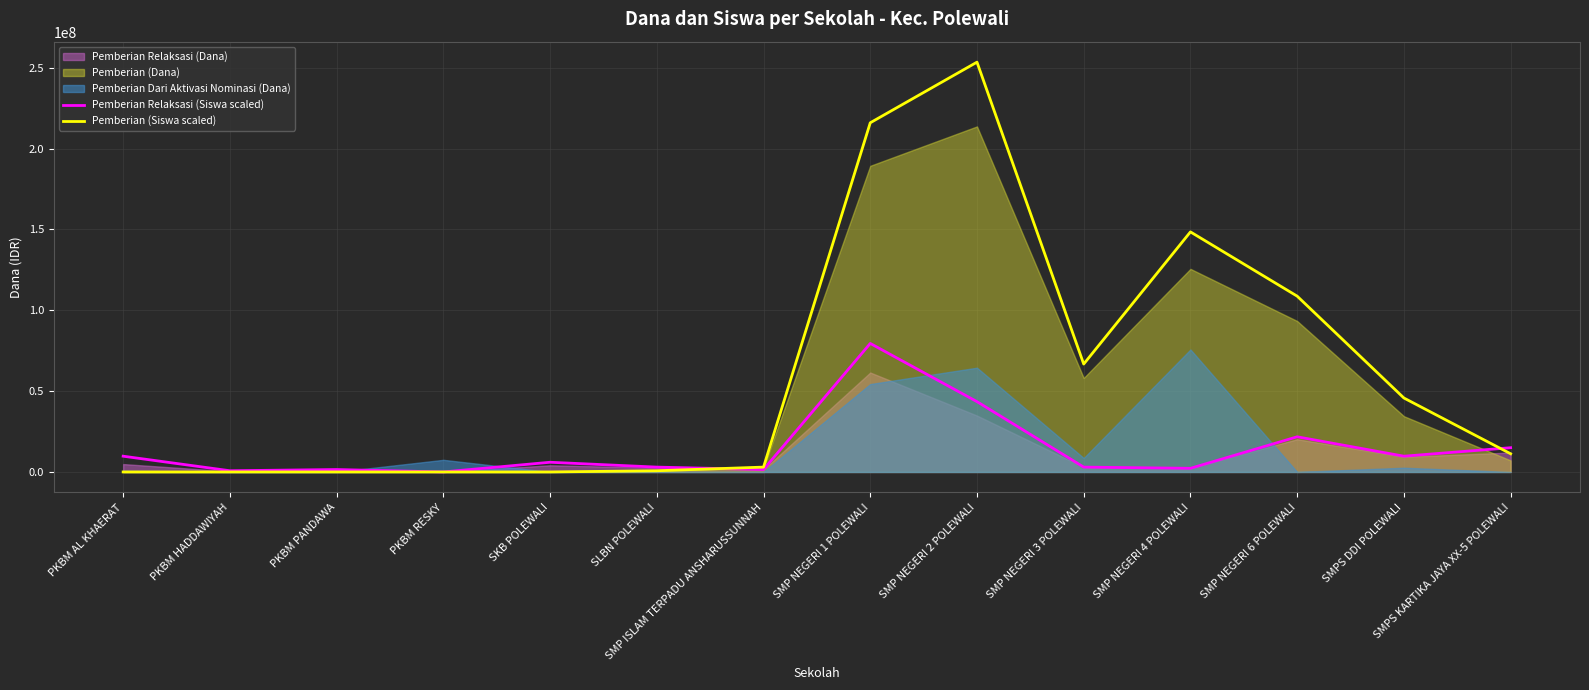

At how many categories does at least one series exceed 195675732?

2